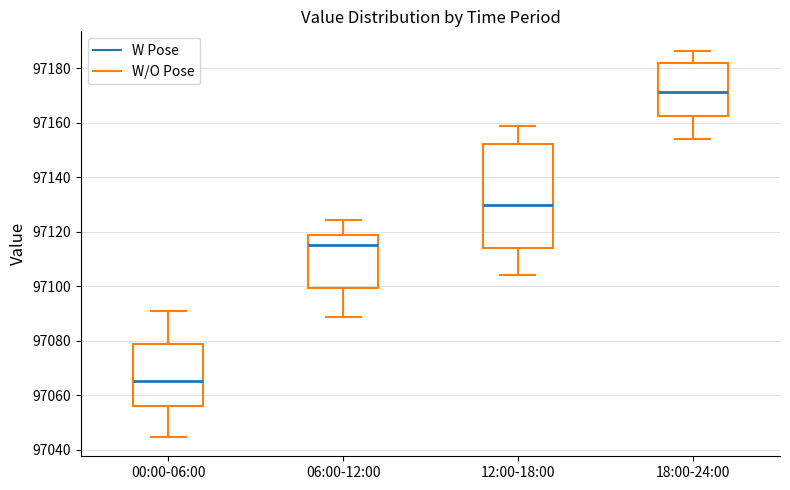

Which box's median line is the lowest?

00:00-06:00